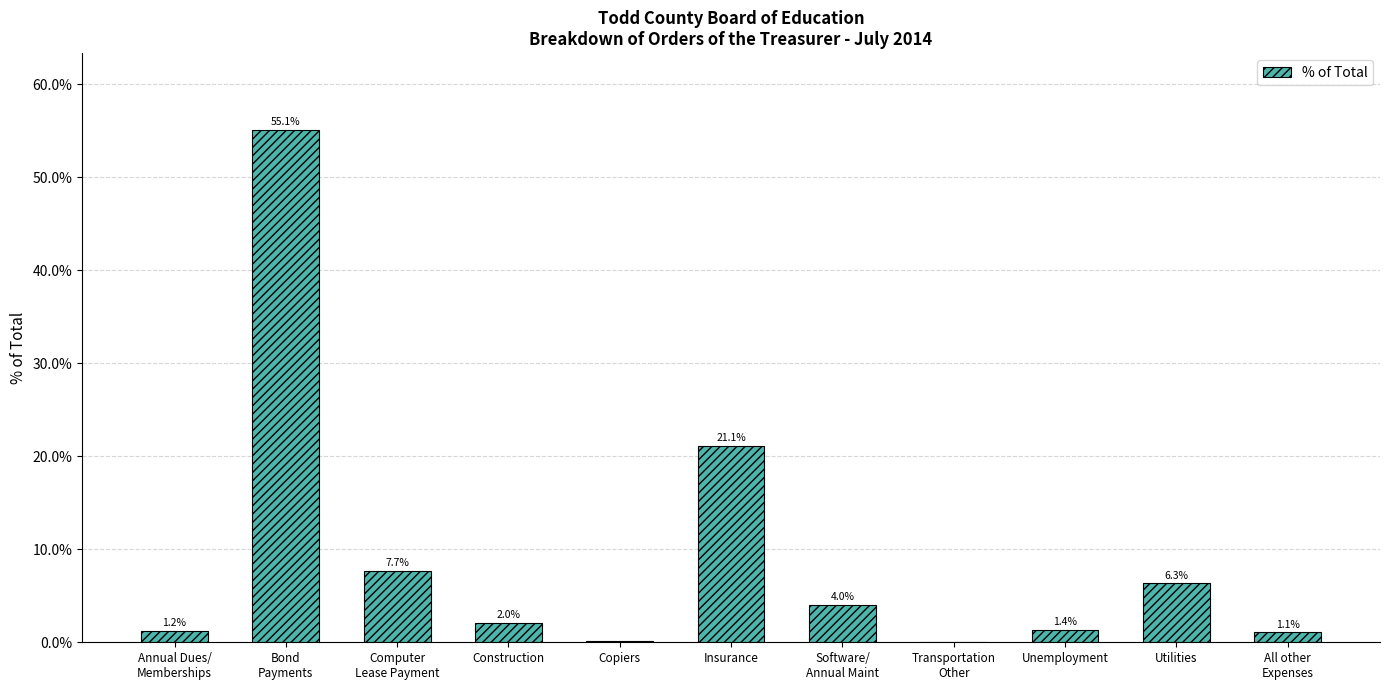

What position from the right is Bond
Payments?

10